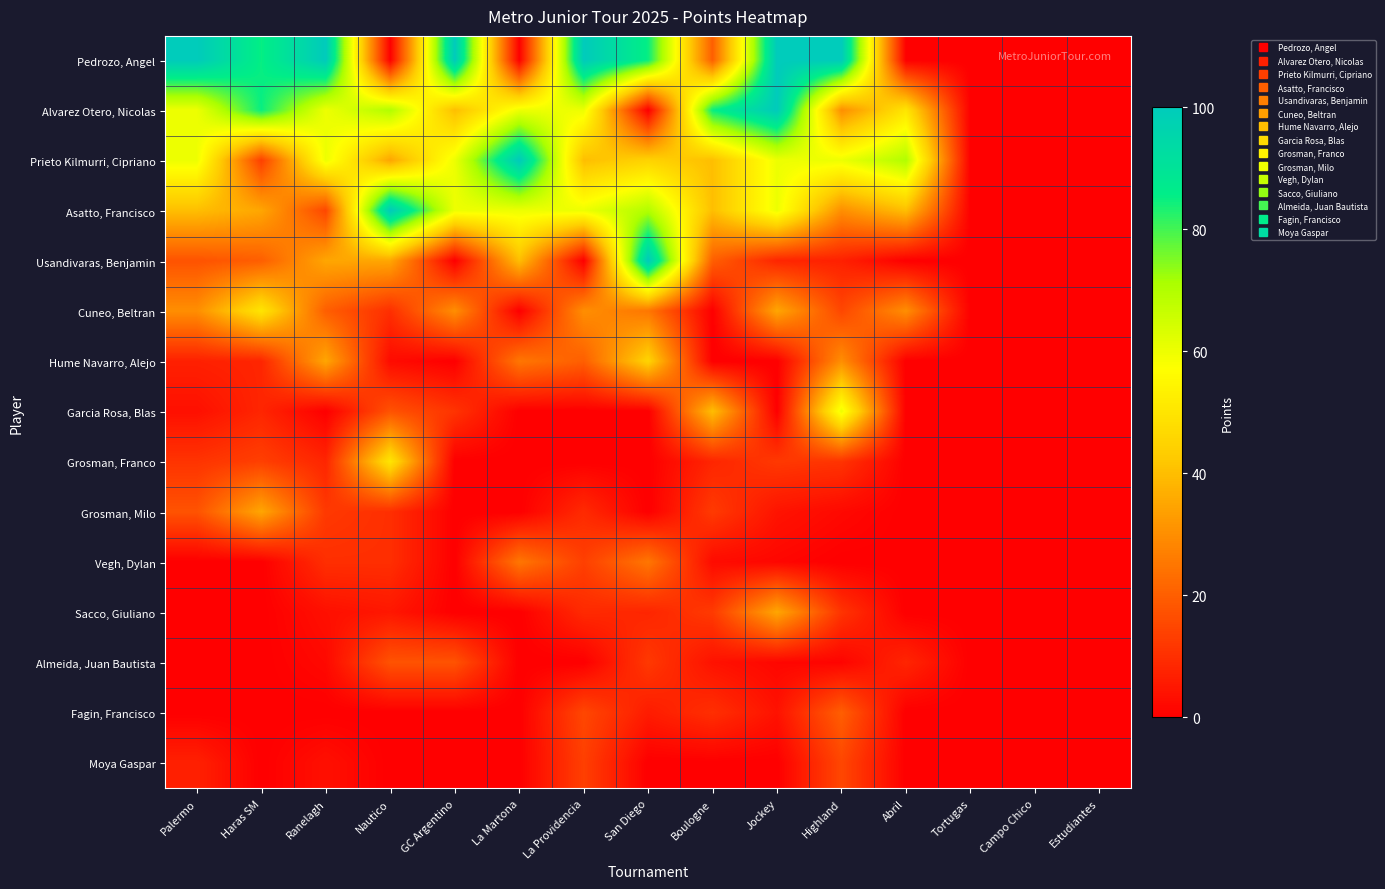

What is the difference between the highest and lowest values at Highland?

100.0